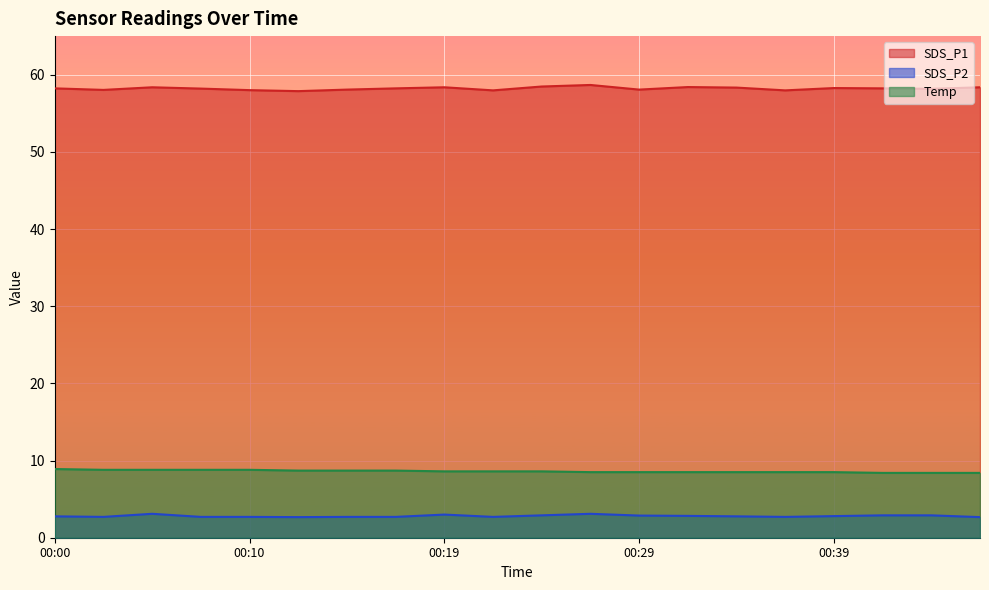

Reading left to right, what are all the values shown in this chart?

SDS_P1: 58.2	58.0	58.4	58.2	58.0	57.9	58.1	58.2	58.4	58.0	58.5	58.7	58.1	58.4	58.3	58.0	58.3	58.2	58.2	58.4
SDS_P2: 2.8	2.7	3.1	2.7	2.7	2.7	2.7	2.7	3.0	2.7	2.9	3.1	2.9	2.8	2.8	2.7	2.8	2.9	2.9	2.7
Temp: 8.9	8.8	8.8	8.8	8.8	8.7	8.7	8.7	8.6	8.6	8.6	8.5	8.5	8.5	8.5	8.5	8.5	8.4	8.4	8.4